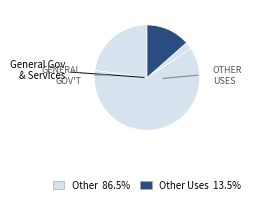

Count the number of slices in the pie.

5